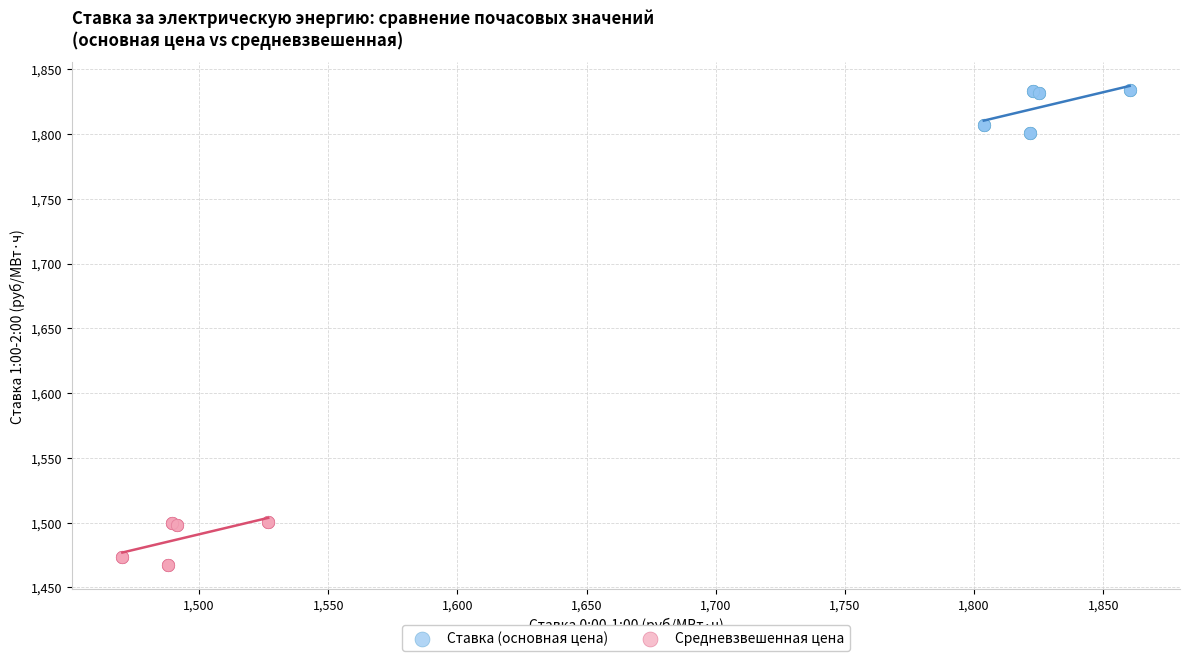

Which series reaches the maximum Y coordinate?

Ставка (основная цена)